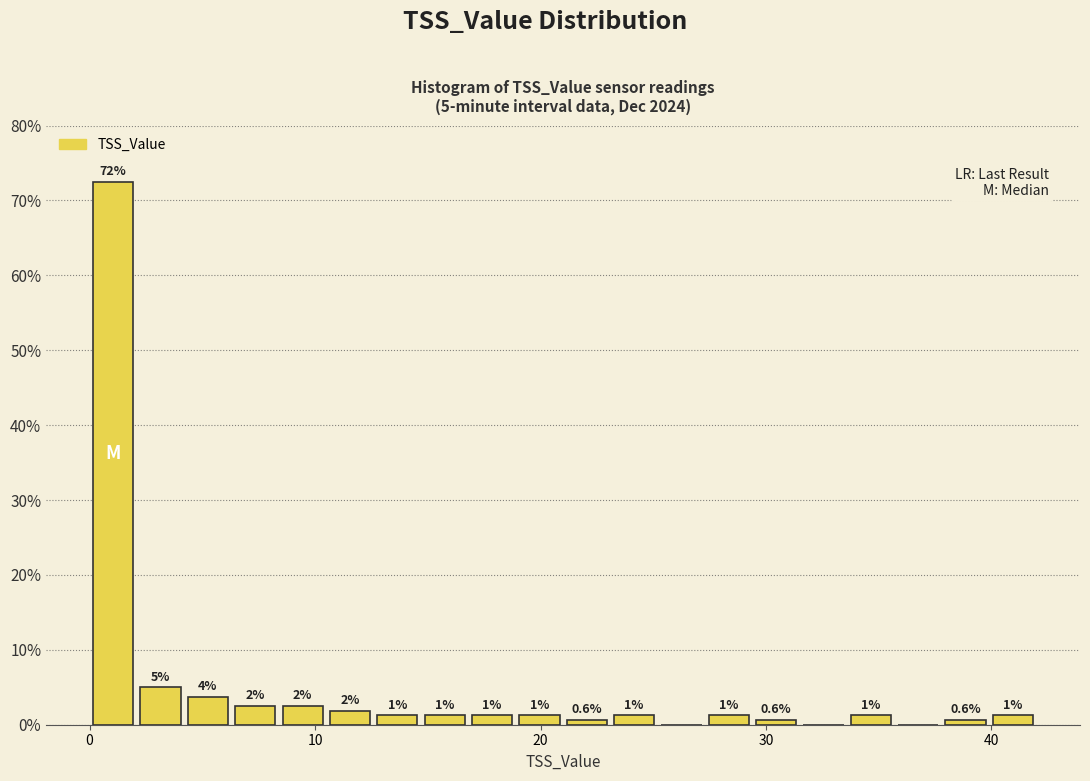

Read against the x-axis, roughly where is the centre of the tallest bar?

1